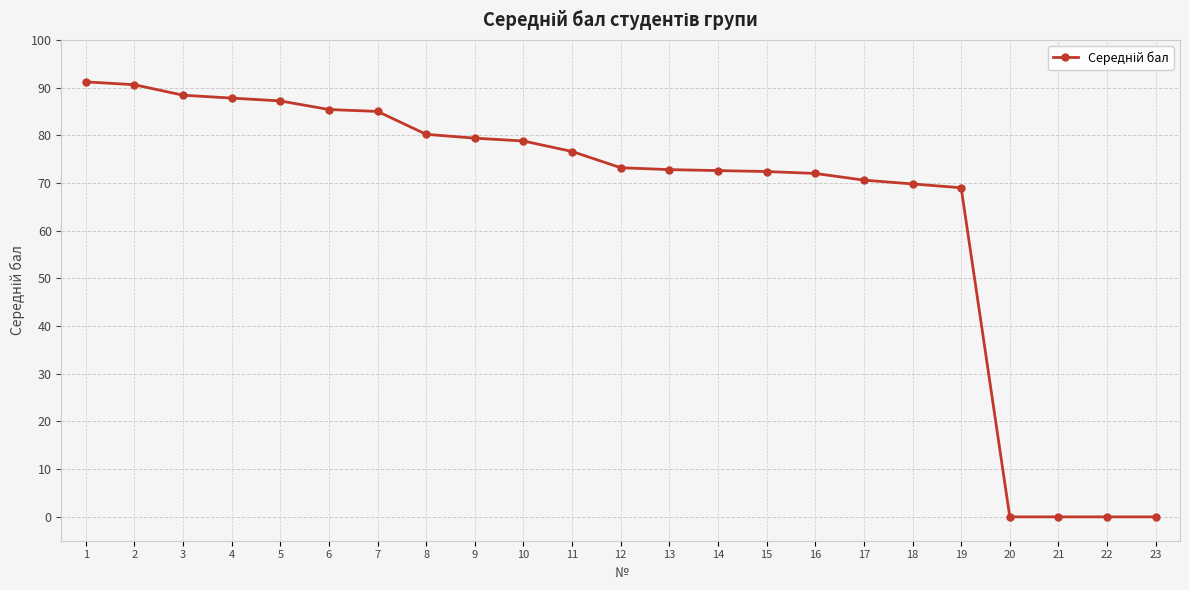

What is the ratio of the value at 4 to the value at 19?

1.3